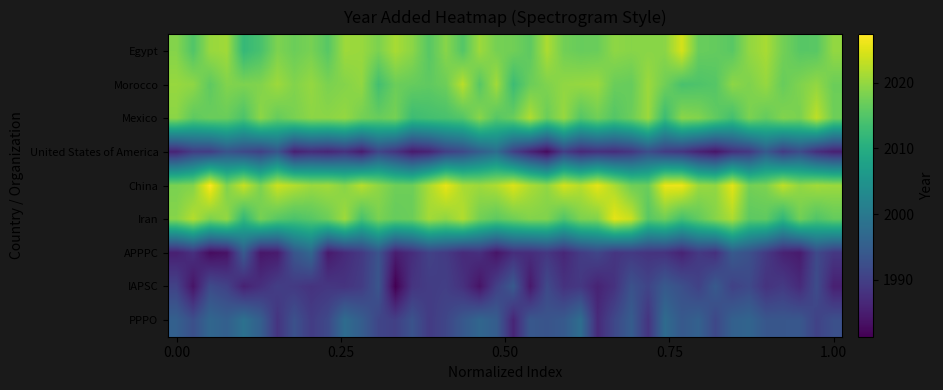

Reading right to left, list all the values displayed in this chart.

Egypt: 2020.0	2015.5	2015.5	2017.7	2021.4	2019.8	2015.6	2016.5	2016.8	2024.4	2019.3	2019.2	2019.1	2019.6	2016.9	2016.7	2017.5	2021.7	2016.0	2017.4	2017.9	2020.6	2015.1	2019.1	2015.4	2019.4	2021.4	2018.2	2020.3	2020.6	2015.4	2017.9	2017.1	2018.4	2014.1	2012.1	2020.8	2020.3	2014.9	2018.9
Morocco: 2017.1	2019.9	2018.5	2016.7	2020.1	2018.4	2019.5	2015.2	2014.6	2014.2	2017.4	2020.6	2016.6	2017.0	2020.4	2020.1	2019.8	2018.5	2017.0	2013.0	2020.9	2015.4	2022.5	2017.2	2016.1	2016.6	2017.0	2013.6	2019.9	2018.9	2018.2	2020.0	2018.7	2020.6	2018.7	2018.4	2018.7	2016.0	2019.6	2020.2
Mexico: 2017.3	2022.8	2018.1	2018.7	2016.4	2018.2	2013.7	2016.2	2018.7	2019.3	2012.8	2020.5	2017.0	2015.1	2017.4	2015.2	2020.2	2016.9	2021.9	2016.9	2015.3	2019.2	2015.0	2014.0	2013.7	2012.9	2017.8	2016.7	2017.7	2020.0	2019.3	2019.4	2018.0	2016.6	2019.5	2014.4	2016.9	2016.9	2016.0	2019.4
United States of America: 1985.4	1987.5	1991.9	1989.4	1994.3	1988.8	1987.5	1984.0	1985.9	1988.5	1989.5	1992.2	1988.6	1987.2	1987.8	1986.6	1989.8	1982.6	1986.0	1990.2	1997.7	1995.0	1991.5	1989.9	1986.0	1984.6	1988.3	1990.9	1984.9	1987.8	1986.2	1987.1	1985.4	1993.4	1990.1	1991.5	1993.1	1989.7	1989.5	1985.9
China: 2020.5	2021.0	2019.8	2022.9	2018.3	2017.7	2025.4	2019.9	2020.5	2026.2	2026.0	2016.9	2017.3	2021.5	2025.6	2022.3	2024.3	2019.8	2021.7	2024.9	2021.9	2020.6	2021.5	2025.7	2021.5	2017.2	2017.3	2019.6	2022.3	2019.0	2020.9	2020.5	2022.2	2023.8	2018.3	2023.5	2018.5	2027.4	2018.8	2018.1
Iran: 2016.4	2014.8	2017.5	2011.6	2016.0	2015.8	2021.6	2018.9	2016.2	2013.6	2017.1	2015.4	2023.6	2025.6	2018.7	2018.3	2014.7	2018.5	2018.7	2017.3	2015.9	2017.5	2022.0	2019.6	2021.0	2017.0	2016.5	2018.1	2014.0	2020.7	2017.0	2015.4	2014.3	2015.5	2017.9	2011.8	2019.9	2018.3	2022.2	2019.0
APPPC: 1988.8	1991.6	1984.7	1985.7	1989.2	1992.7	1994.3	1987.7	1988.9	1985.8	1988.0	1988.2	1989.1	1988.5	1991.0	1989.4	1986.3	1988.7	1987.2	1987.3	1983.9	1987.6	1986.9	1989.3	1990.3	1987.3	1985.0	1993.2	1989.0	1986.9	1984.5	1996.7	1993.5	1984.7	1984.1	1994.4	1983.6	1982.7	1987.7	1985.4
IAPSC: 1985.5	1992.0	1986.9	1989.2	1988.1	1991.5	1990.3	1994.2	1990.3	1992.5	1994.2	1990.7	1992.9	1988.0	1985.8	1988.8	1988.0	1991.6	1984.4	1994.2	1990.0	1983.7	1987.9	1989.9	1989.5	1988.3	1981.3	1993.4	1989.5	1988.2	1988.7	1988.1	1989.2	1989.8	1987.6	1985.7	1990.4	1991.8	1983.8	1990.4
PPPO: 1992.6	1990.4	1993.8	1993.7	1993.7	1996.2	1995.4	1991.3	1995.5	1994.1	1997.4	1988.3	1994.8	1991.2	1986.8	1997.8	1994.2	1993.2	1993.9	1986.1	1994.8	1996.5	1993.9	1991.0	1989.4	1993.1	1990.0	1990.9	1994.9	1997.5	1991.4	1989.5	1992.8	1988.3	1995.2	1998.5	1995.3	1996.5	1992.4	1995.3